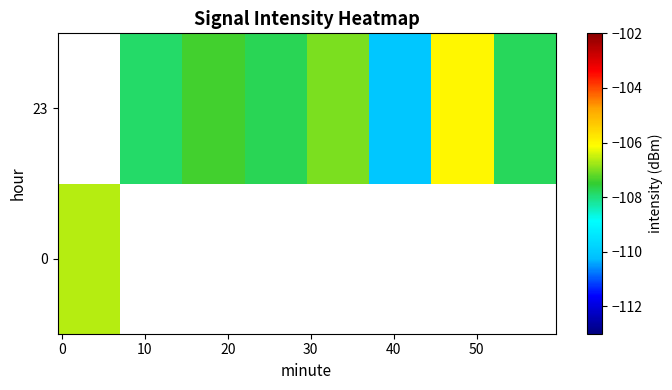

List the series in order of their overall mean, lowest first.

0, 23